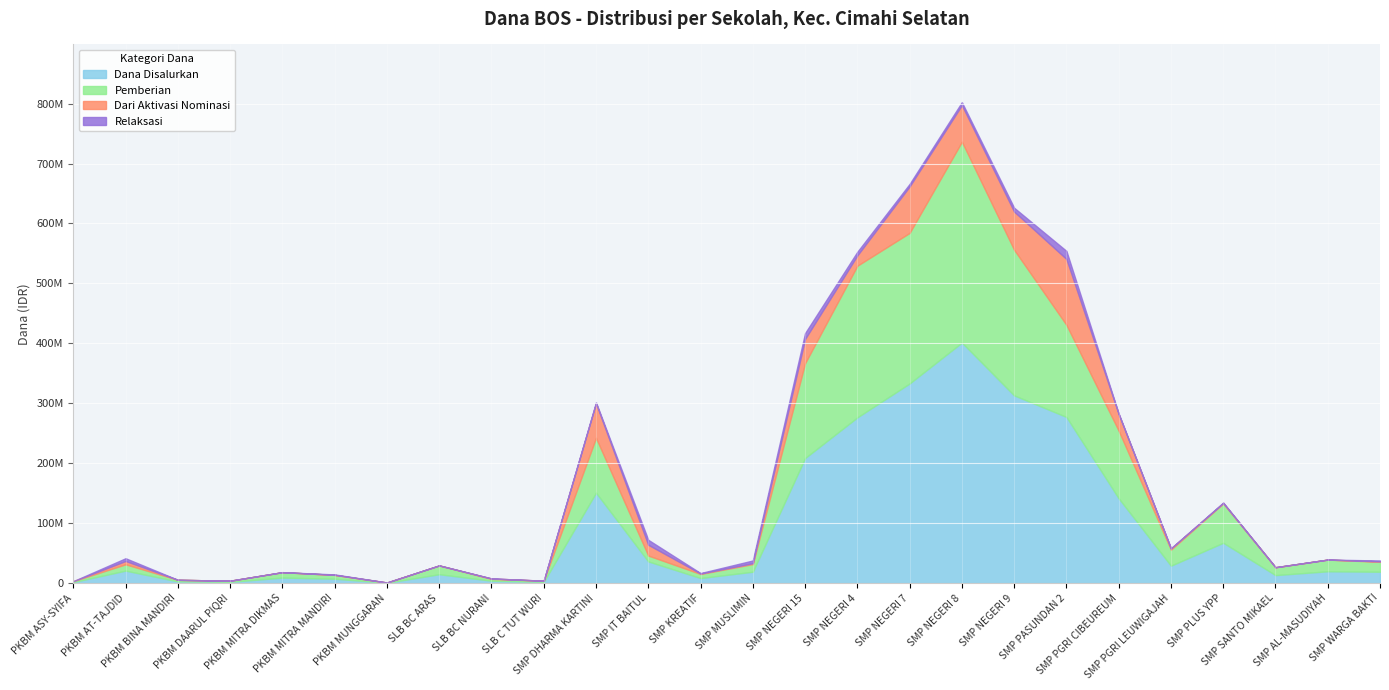

Does the chart display data point markers on the line(s)?

No